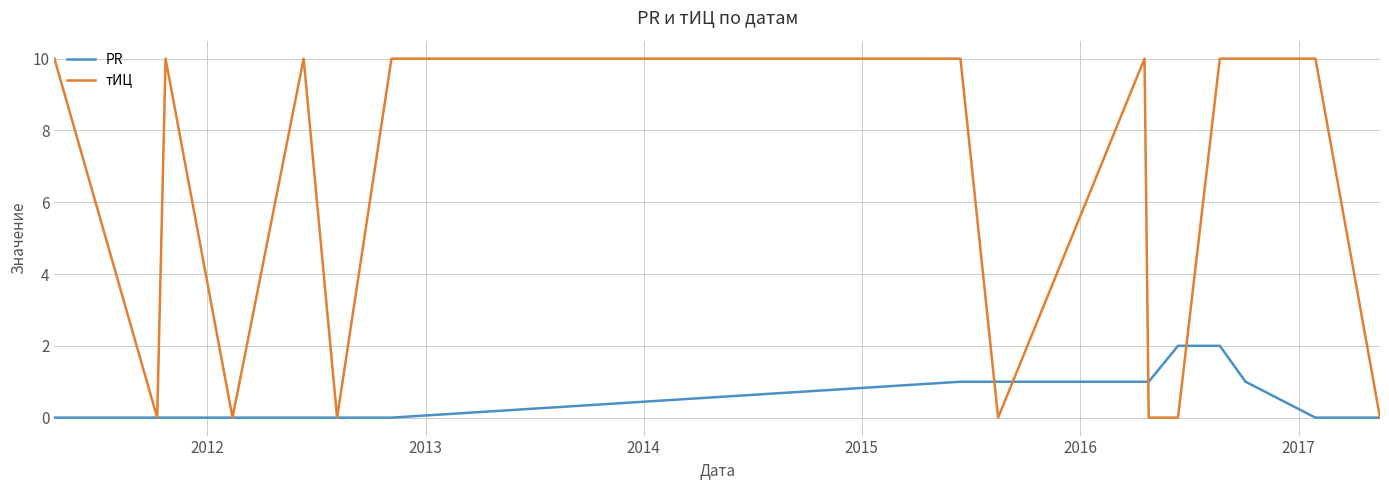

At how many categories does at least one series exceed 6?

9